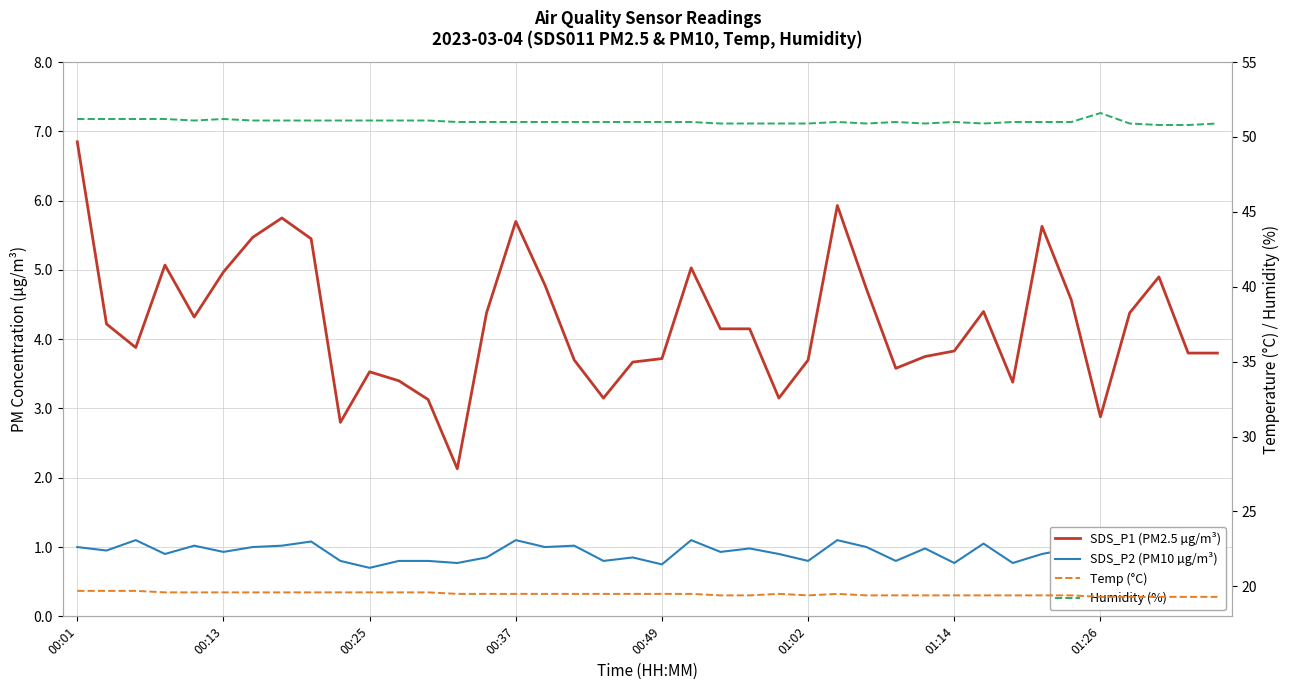

What is the value of the Humidity (%) point at the 36th from the left?

51.6